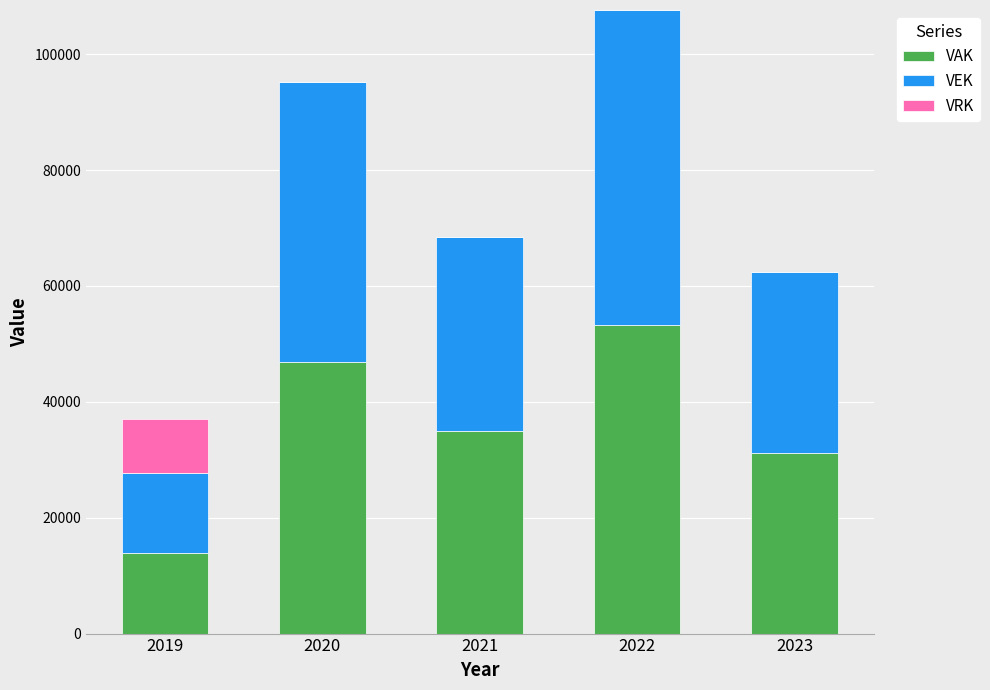

True or false: VAK has a value of 46843 at 2020.

True